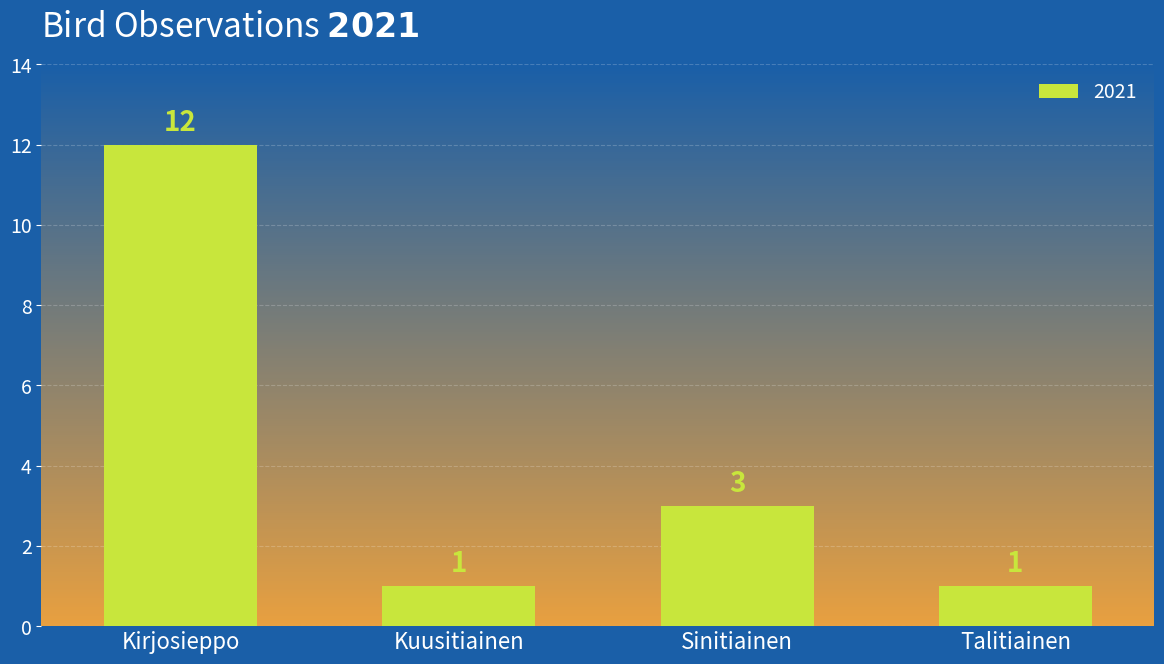

Approximately how many times larger is the value at Kuusitiainen compared to Sinitiainen?

0.3